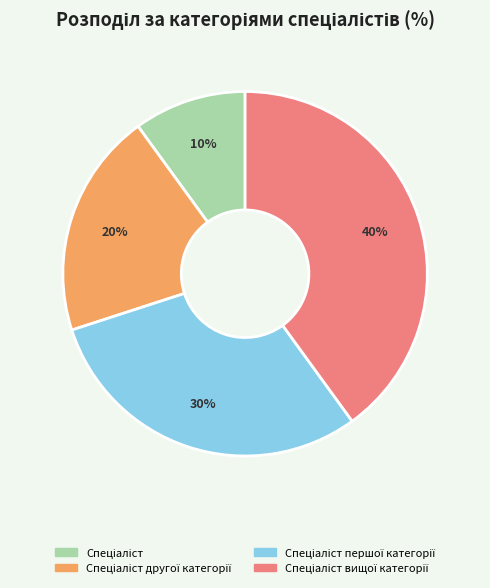

To the nearest percent, what is the average slice percentage?

25%